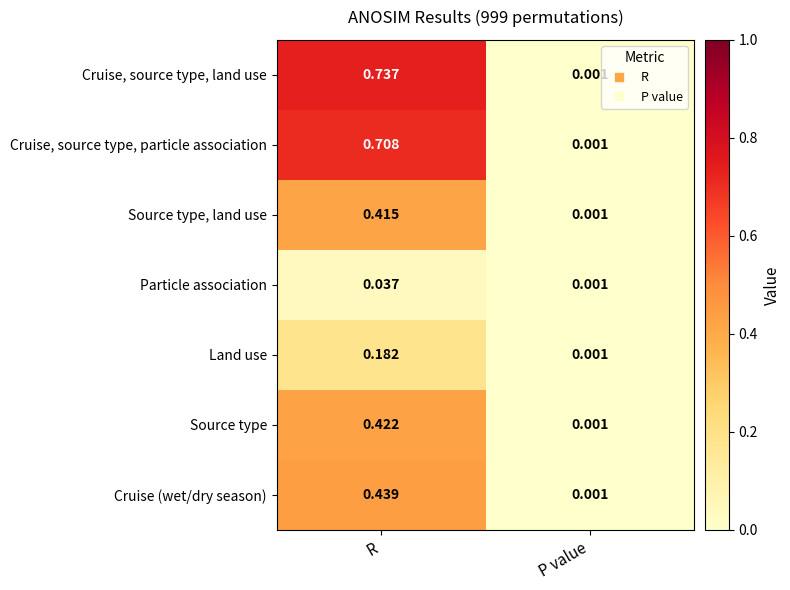

List the labels in order of Land use value, largest first.

R, P value